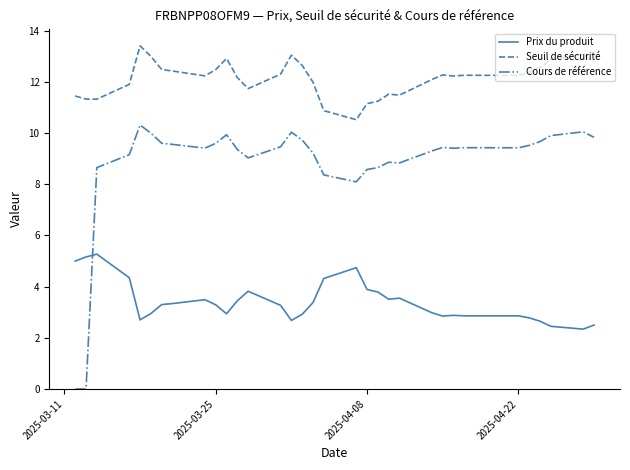

What is the difference between the maximum and second lowest values in the Seuil de sécurité series?

2.5